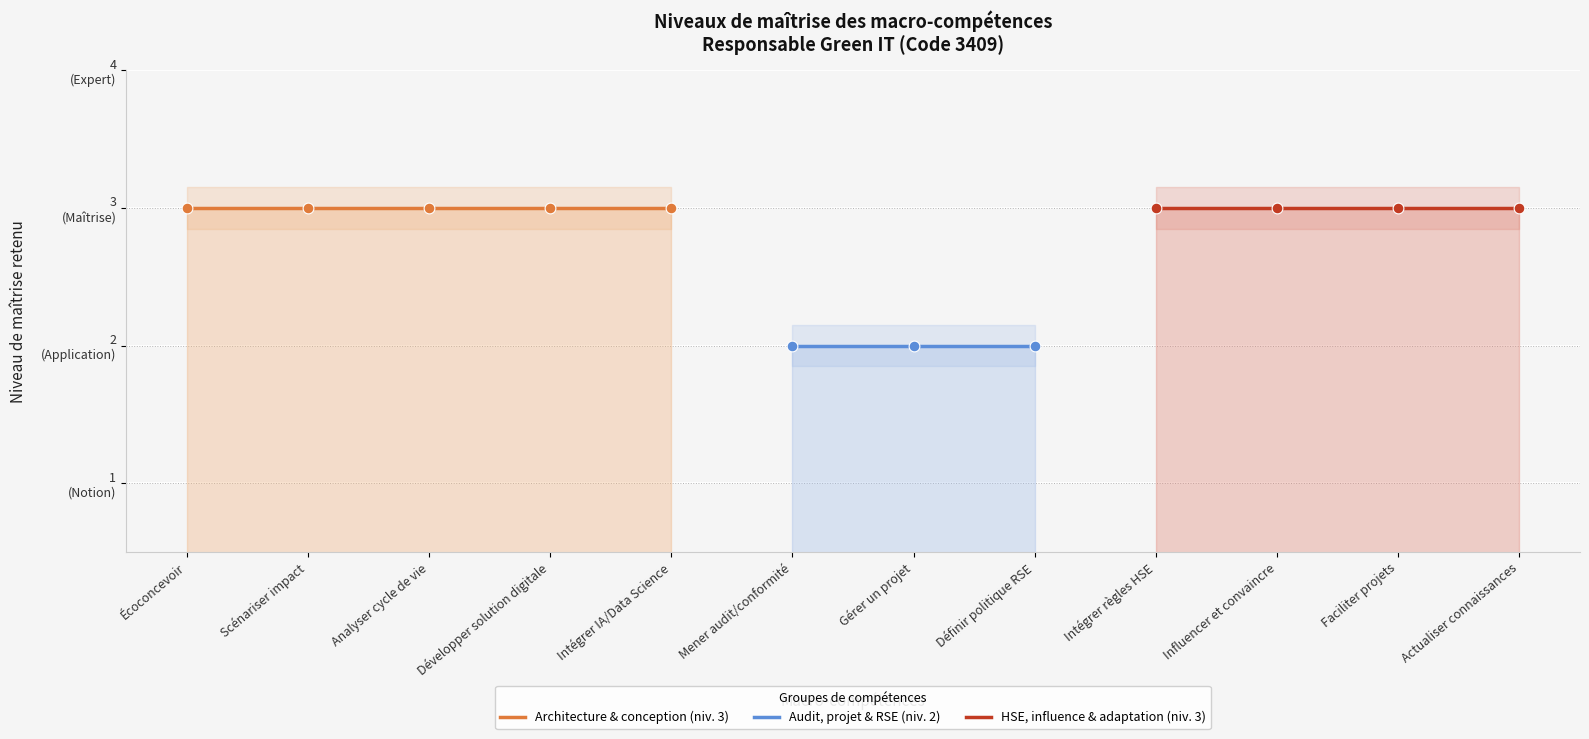

What is the change in value from Intégrer IA/Data Science to Définir politique RSE?

-1